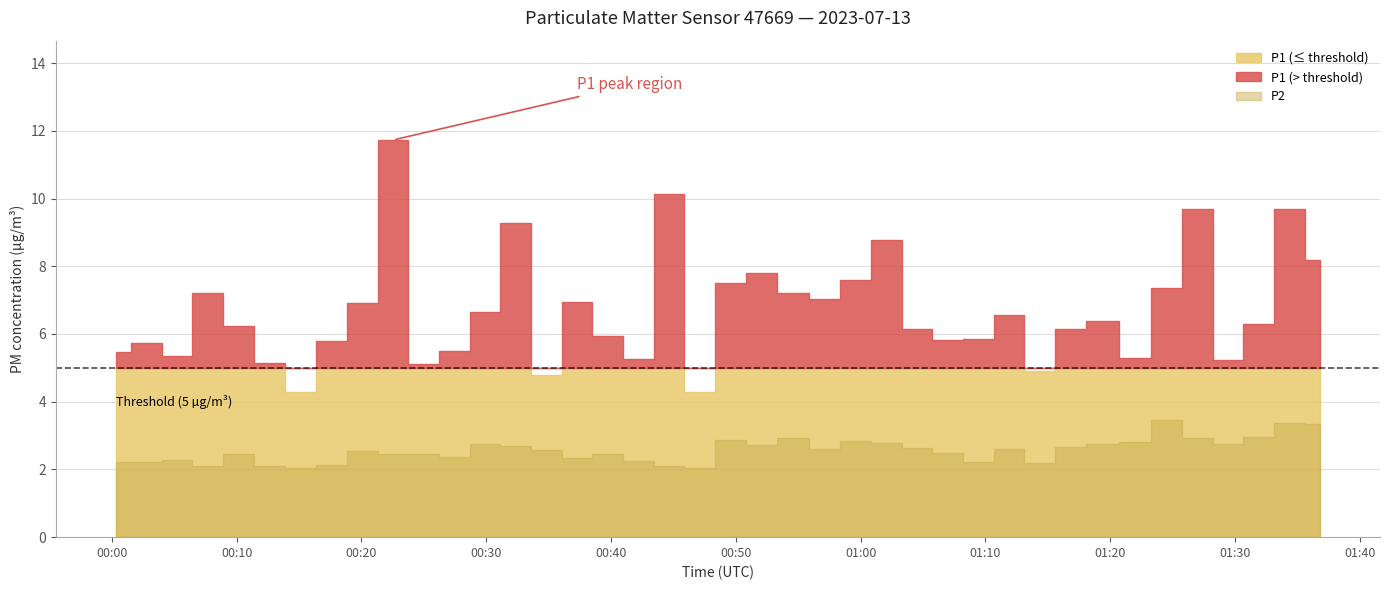

Does the chart display data point markers on the line(s)?

No